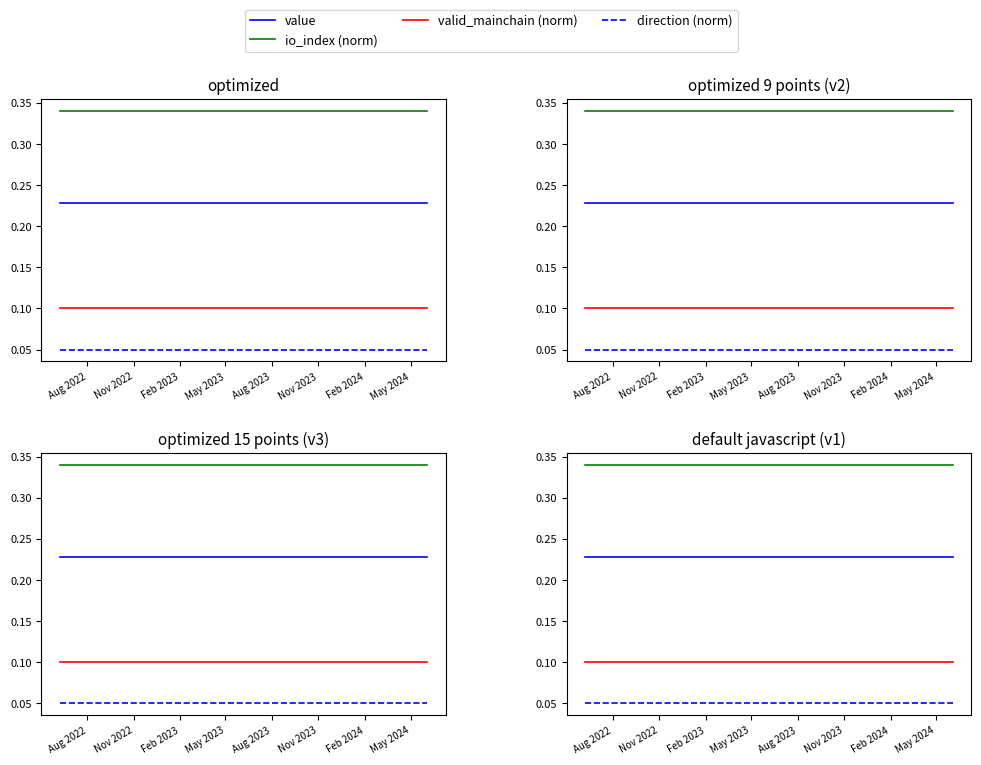

How many lines are shown in the chart?

4